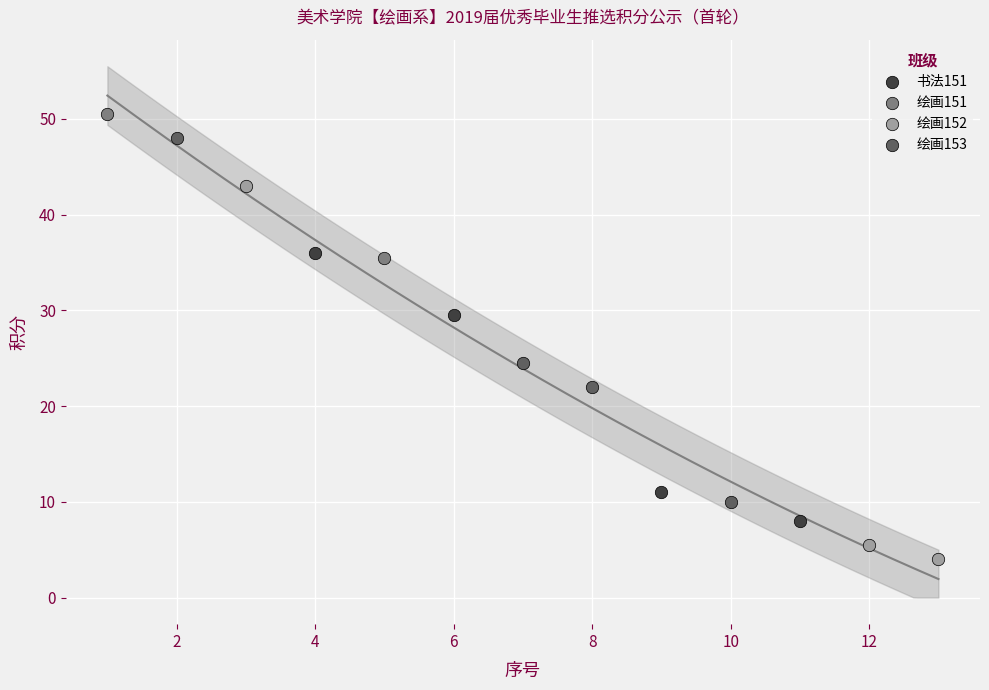

Which series has the widest spread of Y values?

绘画152